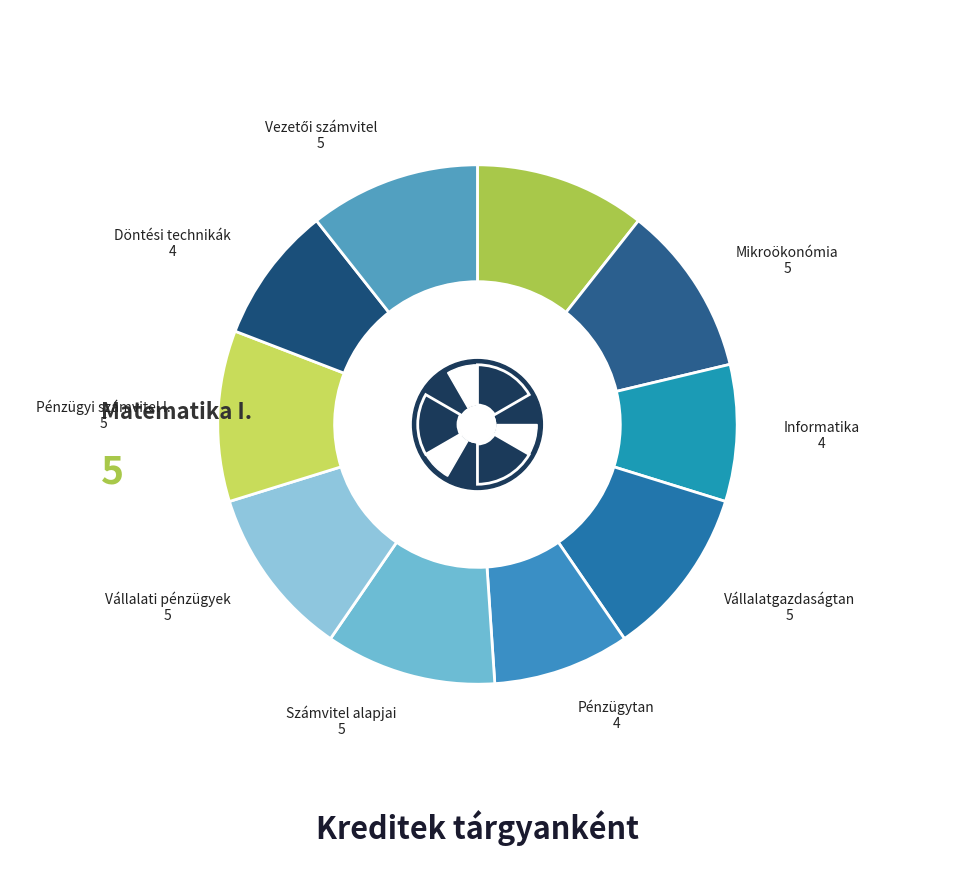

Does any single category account for the majority?

No